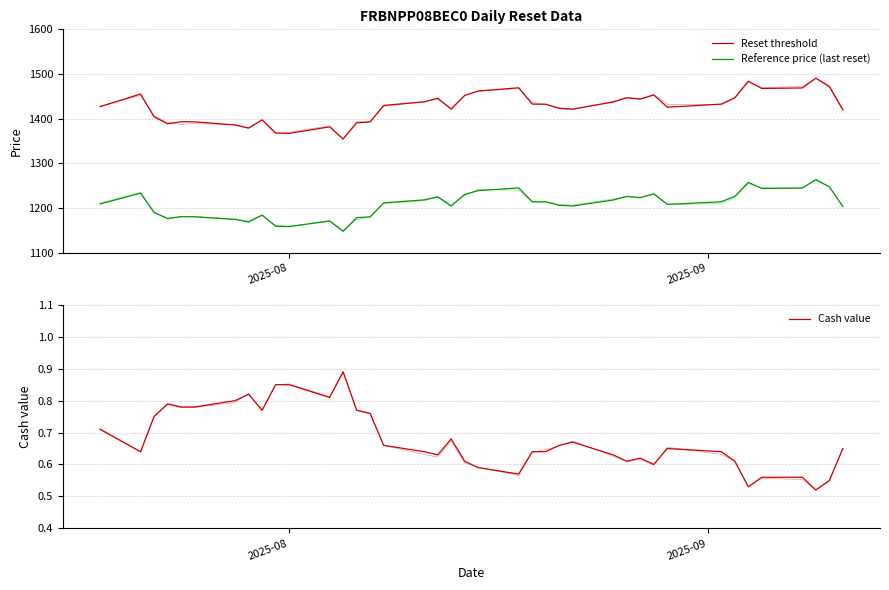

What is the average value of the Reference price (last reset) series?

1208.1